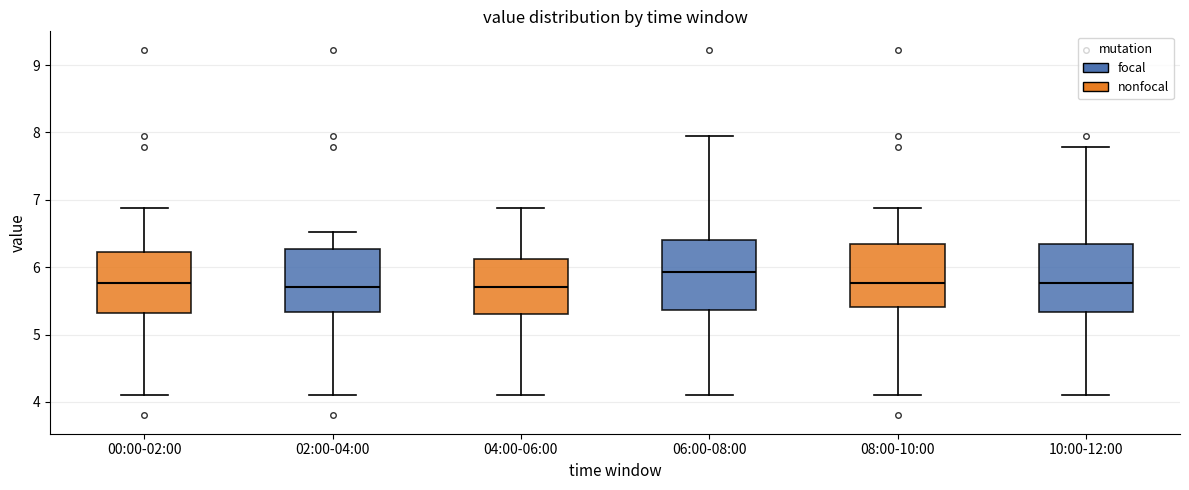

Where does the upper whisker of the box for 06:00-08:00 end on the y-axis? The values are not printed on the chart, so give them approximately, as read against the axis.

8.0